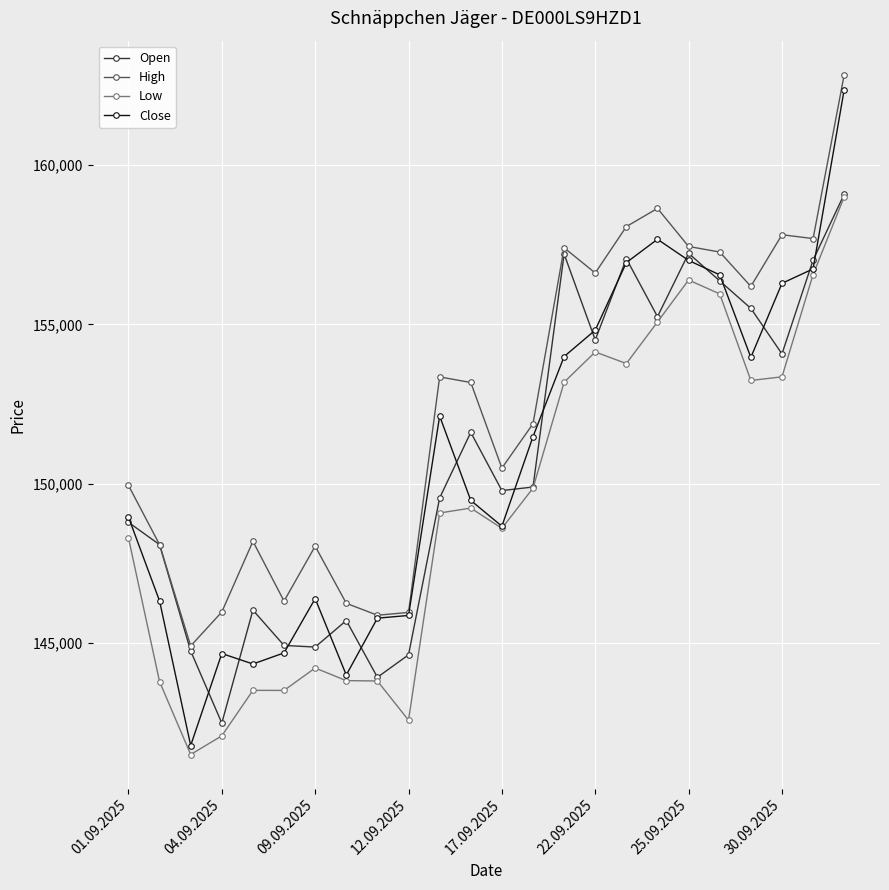

What is the value of the Close point at the 12th from the left?

149480